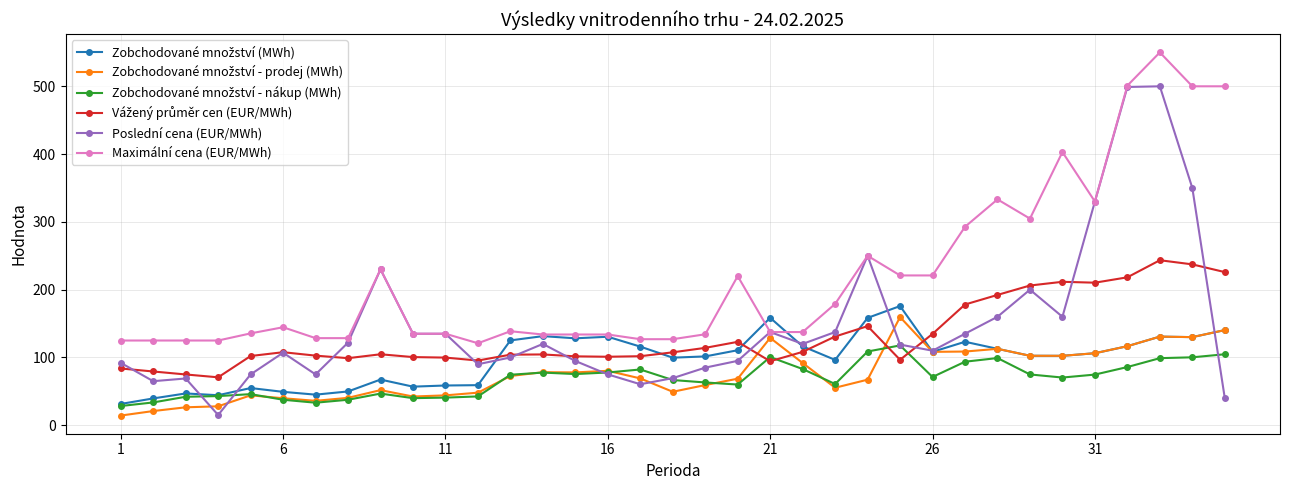

What is the value of the Maximální cena (EUR/MWh) point at the 5th from the left?

135.5